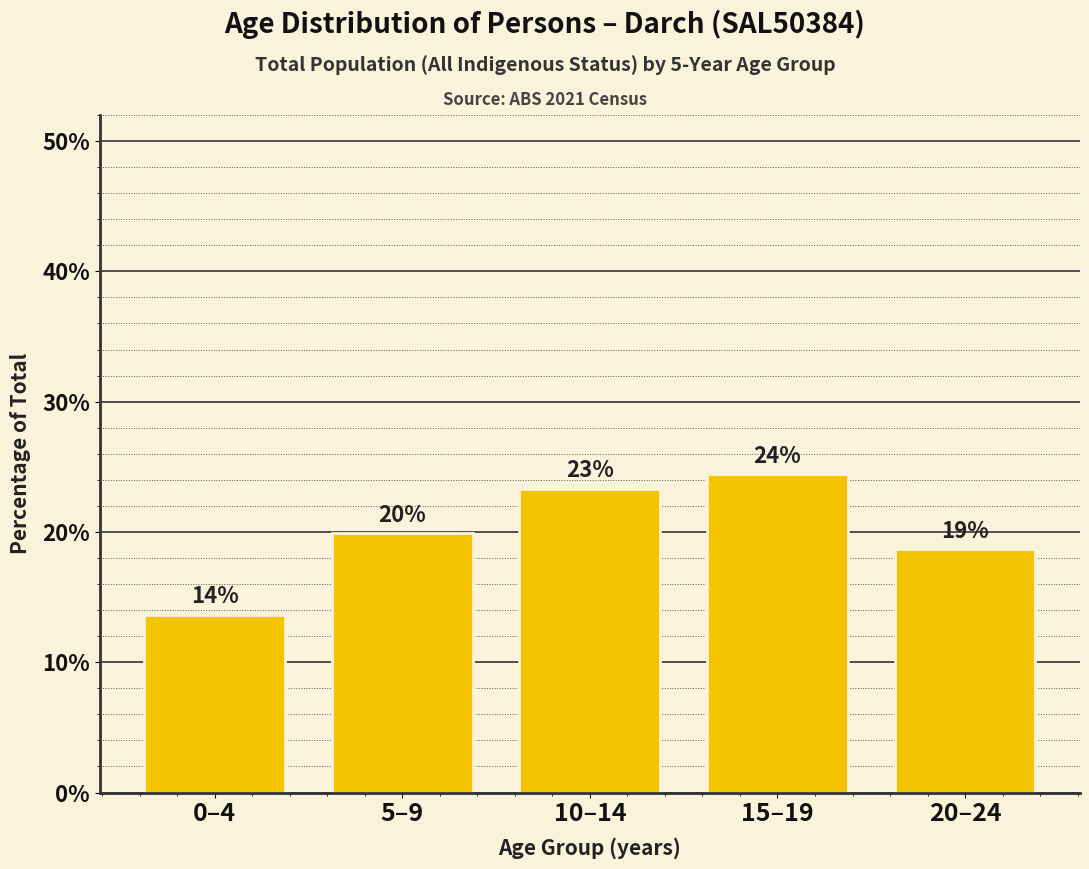

Does the chart contain any negative values?

No